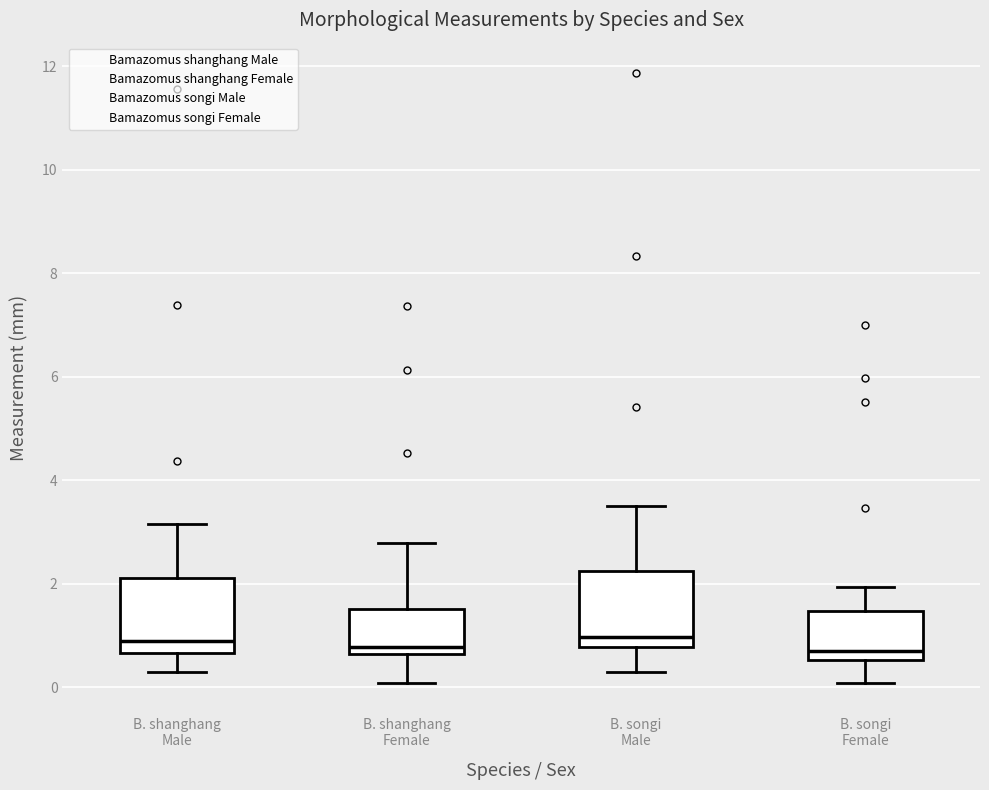

Where does the median line of the box for B. shanghang Female sit on the y-axis? The values are not printed on the chart, so give them approximately, as read against the axis.

0.8